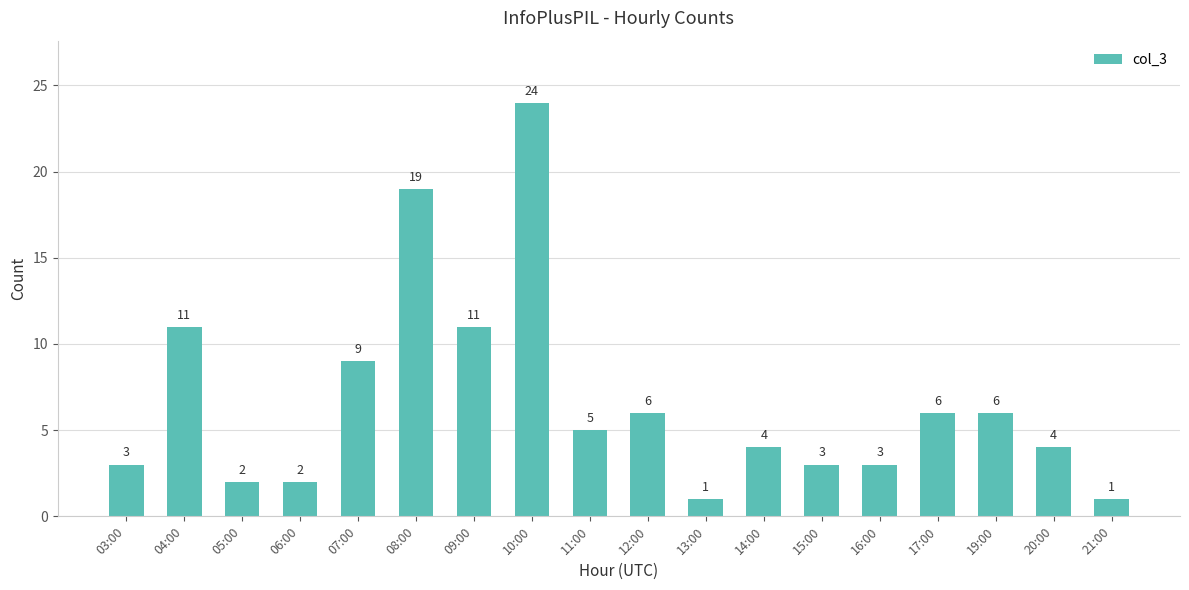

What is the change in value from 13:00 to 16:00?

+2